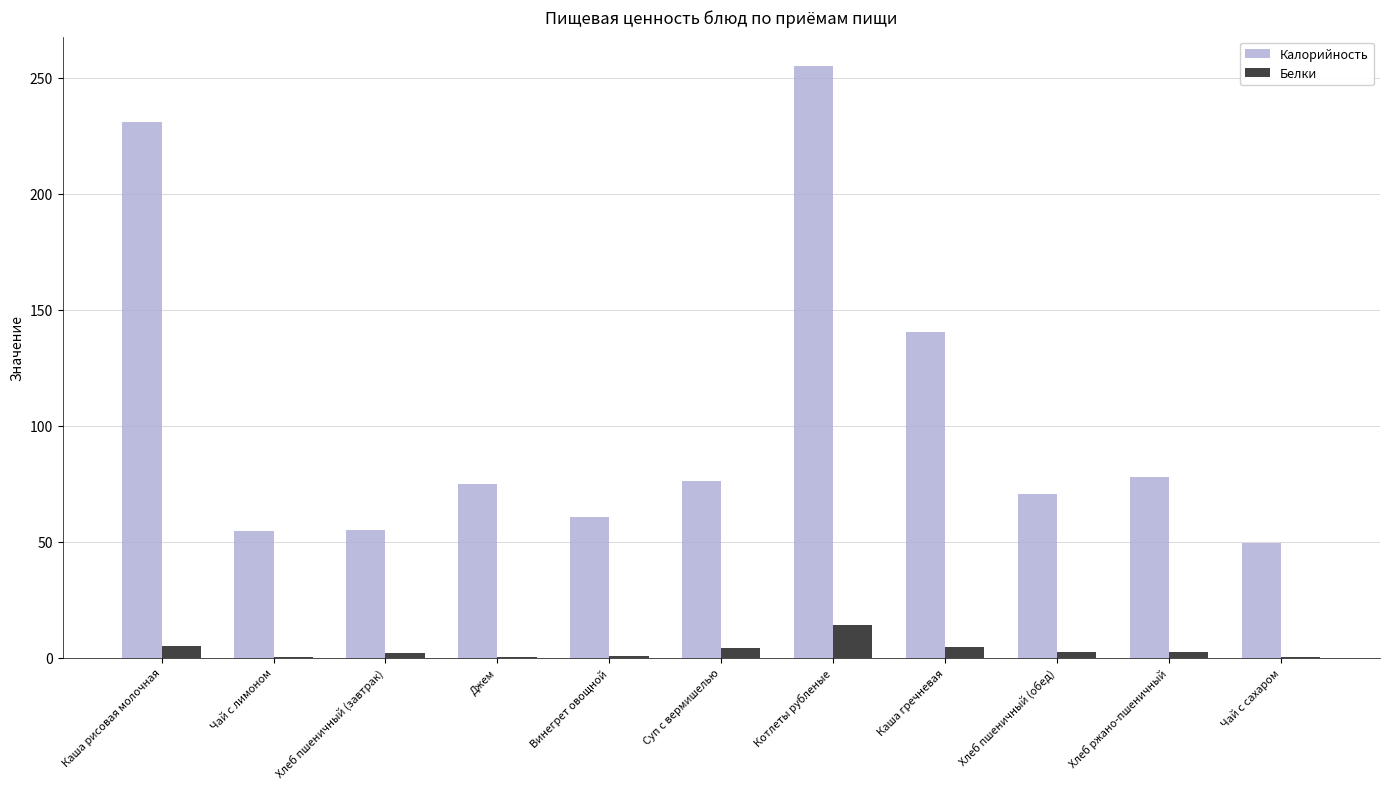

What is the average value of the Калорийность series?

104.1